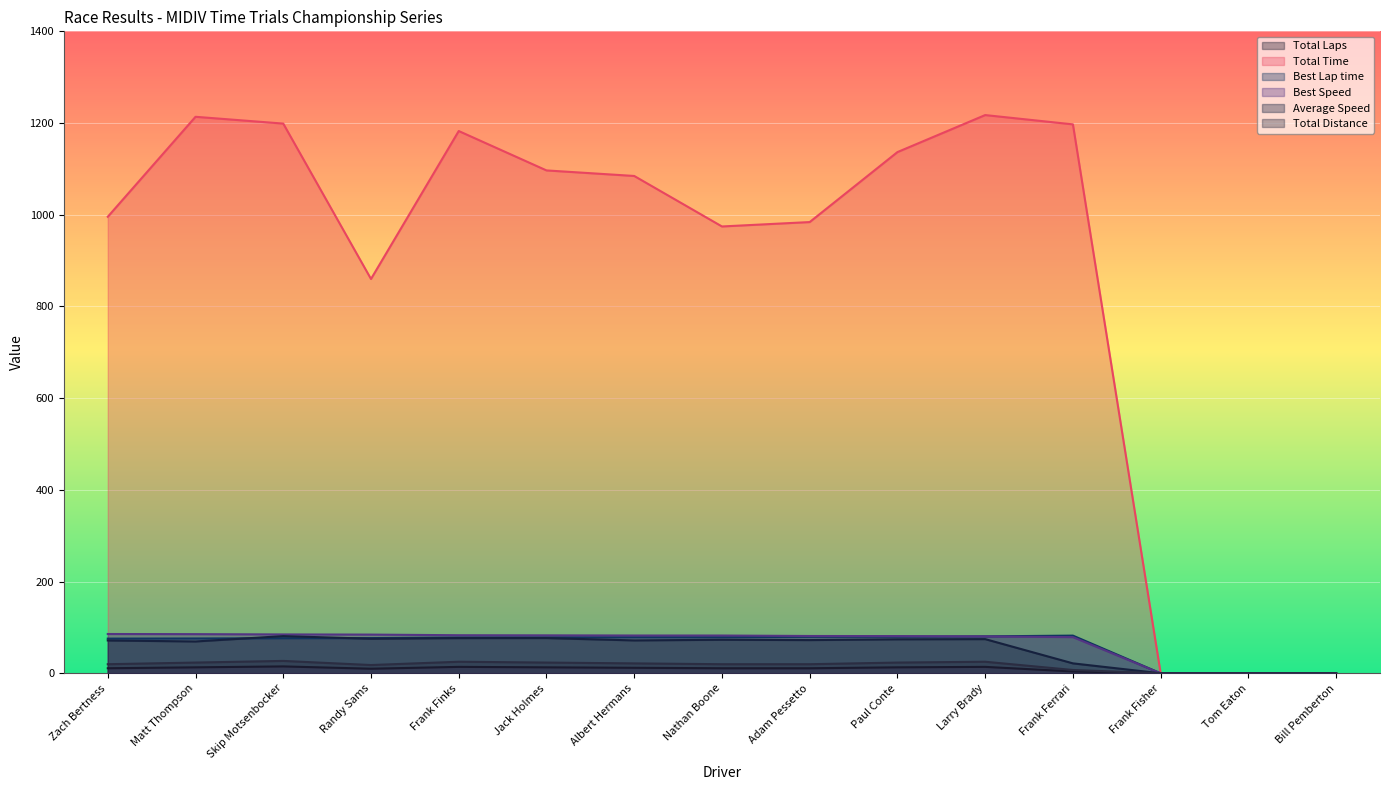

Which series changed the most between Randy Sams and Nathan Boone?

Total Time